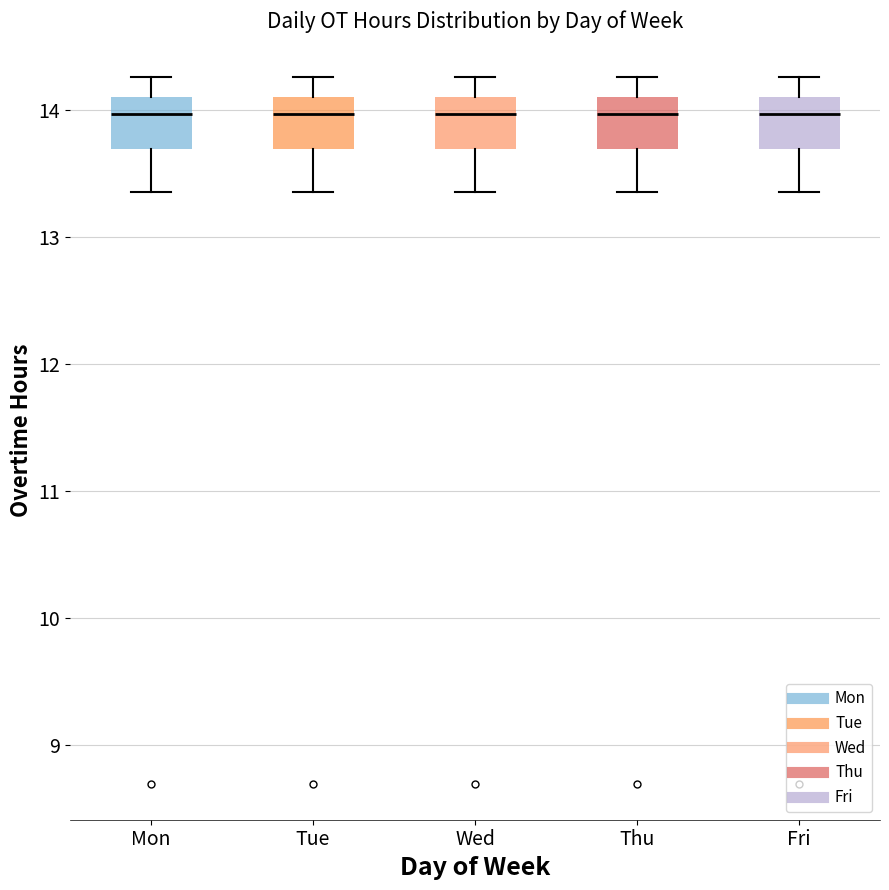

Where does the upper whisker of the box for Fri end on the y-axis? The values are not printed on the chart, so give them approximately, as read against the axis.

14.3